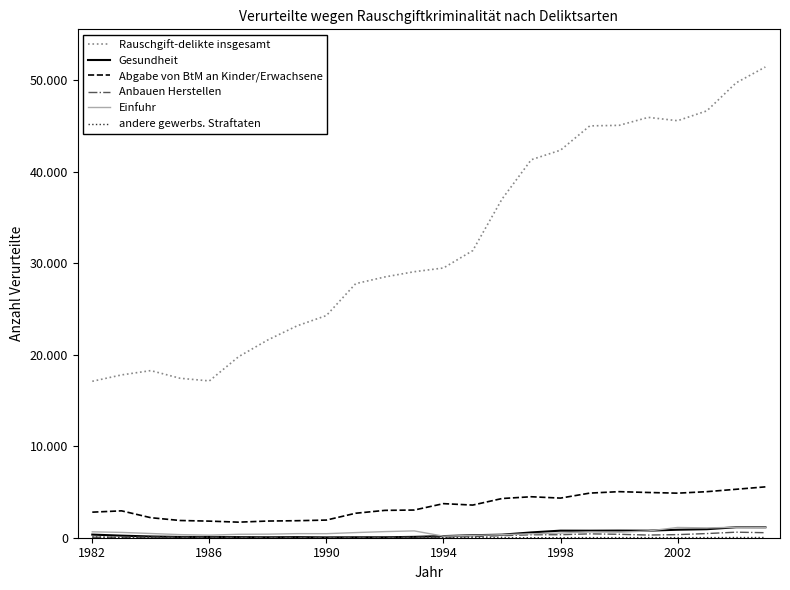

Is this an area chart (filled region under the line)?

No